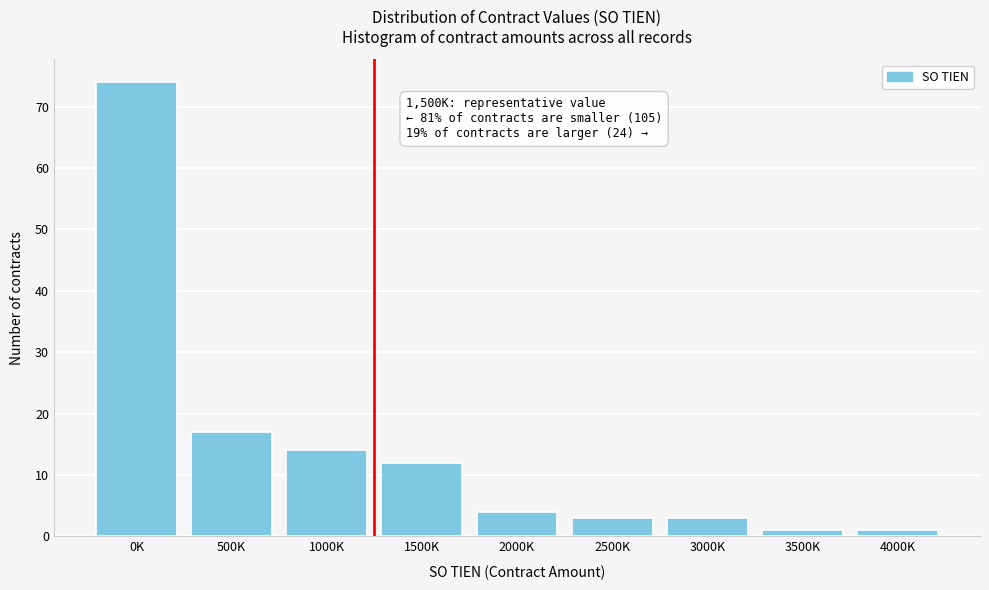

Reading left to right, what are all the values shown in this chart?

0K=74	500K=17	1000K=14	1500K=12	2000K=4	2500K=3	3000K=3	3500K=1	4000K=1